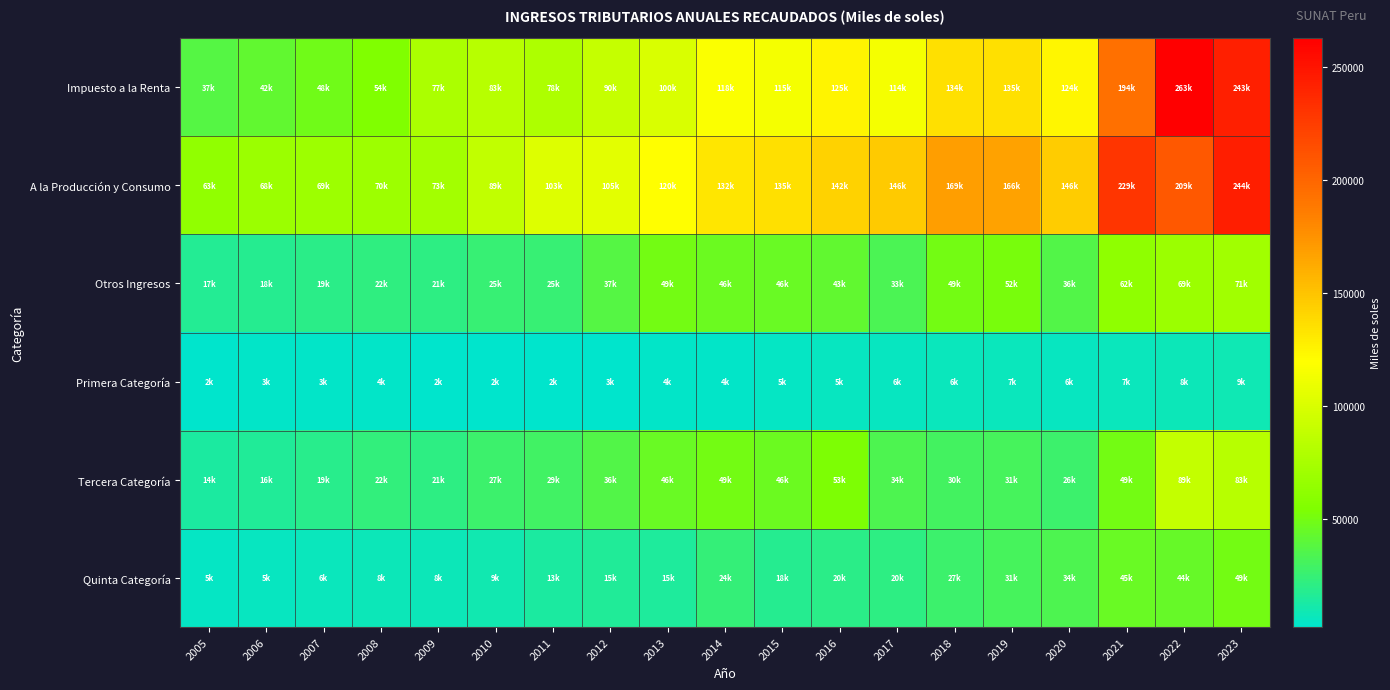

Reading left to right, transcribe all the data shown in this chart.

Impuesto a la Renta: 2005=37482.7	2006=41891.7	2007=48431.7	2008=54435.8	2009=76768.6	2010=82816.2	2011=77712.9	2012=90414.5	2013=100471.4	2014=117942.7	2015=114607.8	2016=125220.5	2017=114461.6	2018=134454.7	2019=134674.1	2020=123528.9	2021=193741.5	2022=262803.7	2023=243174.8
A la Producción y Consumo: 2005=63333.2	2006=68418.2	2007=69463.4	2008=69944.8	2009=72733.6	2010=88546.2	2011=102551.6	2012=105044.1	2013=120137.8	2014=131676.1	2015=135365.9	2016=141972.6	2017=146170.5	2018=168728.5	2019=166350.2	2020=145634.4	2021=229299.2	2022=208576.7	2023=243970.5
Otros Ingresos: 2005=16774.1	2006=17927.0	2007=19407.1	2008=22007.5	2009=21173.8	2010=25138.7	2011=24969.2	2012=37253.3	2013=49065.4	2014=45861.2	2015=45579.3	2016=42564.5	2017=32597.9	2018=49452.3	2019=51636.1	2020=35765.7	2021=62263.8	2022=69025.4	2023=71360.4
Primera Categoría: 2005=2433.3	2006=3141.1	2007=3448.2	2008=3516.9	2009=1976.9	2010=2057.8	2011=2427.8	2012=2914.1	2013=3589.5	2014=3928.3	2015=4737.9	2016=5337.9	2017=5840.7	2018=6219.7	2019=6833.9	2020=5620.6	2021=6766.1	2022=7686.7	2023=8775.2
Tercera Categoría: 2005=13888.3	2006=15856.2	2007=19004.0	2008=22487.3	2009=21178.2	2010=27429.9	2011=29068.1	2012=35829.6	2013=45701.2	2014=49342.9	2015=46307.4	2016=53211.9	2017=33900.3	2018=30210.8	2019=31226.8	2020=26488.4	2021=49020.1	2022=89370.1	2023=82539.6
Quinta Categoría: 2005=4651.8	2006=5195.8	2007=6430.0	2008=7558.5	2009=7796.1	2010=9275.5	2011=13279.0	2012=15435.0	2013=15097.4	2014=24345.1	2015=17827.4	2016=19511.9	2017=20444.7	2018=27146.1	2019=30568.2	2020=33798.5	2021=44884.8	2022=44410.1	2023=49191.2